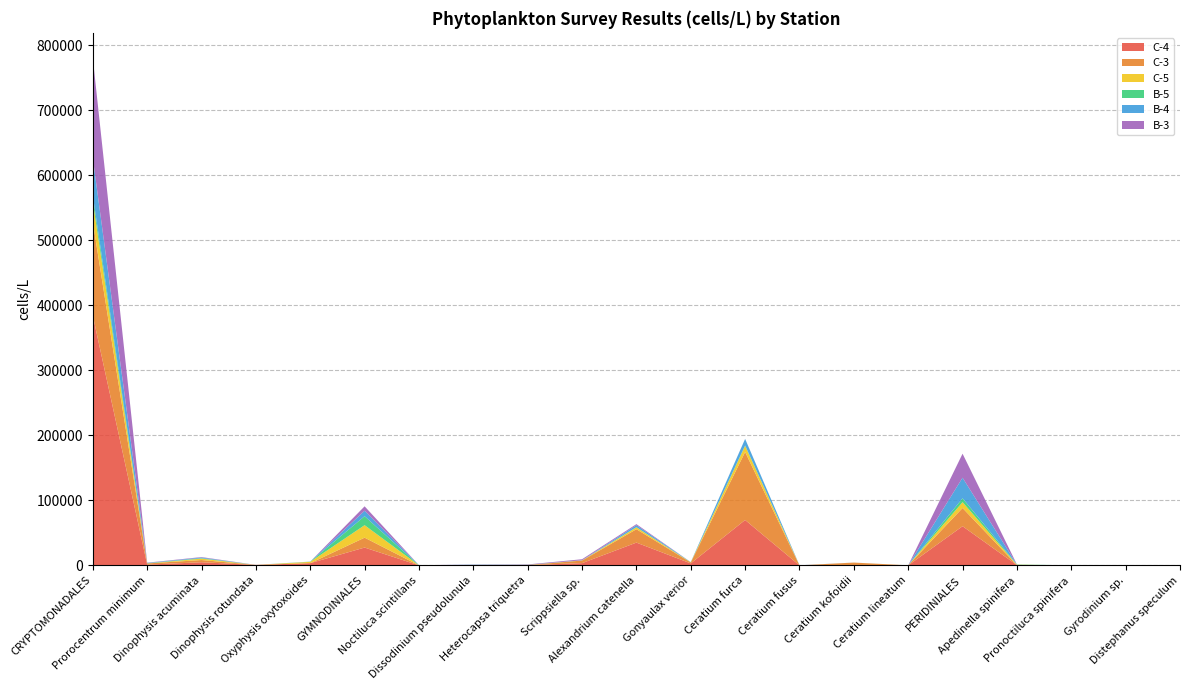

Reading left to right, extract all data points from this chart.

C-4: CRYPTOMONADALES=384000	Prorocentrum minimum=1100	Dinophysis acuminata=4800	Dinophysis rotundata=680	Oxyphysis oxytoxoides=3400	GYMNODINIALES=27400	Noctiluca scintillans=20	Dissodinium pseudolunula=240	Heterocapsa triquetra=400	Scrippsiella sp.=3400	Alexandrium catenella=35000	Gonyaulax verior=3000	Ceratium furca=69800	Ceratium fusus=20	Ceratium kofoidii=260	Ceratium lineatum=20	PERIDINIALES=60200	Apedinella spinifera=400	Pronoctiluca spinifera=0	Gyrodinium sp.=20	Distephanus speculum=0
C-3: CRYPTOMONADALES=144000	Prorocentrum minimum=1840	Dinophysis acuminata=3400	Dinophysis rotundata=20	Oxyphysis oxytoxoides=0	GYMNODINIALES=15200	Noctiluca scintillans=0	Dissodinium pseudolunula=200	Heterocapsa triquetra=0	Scrippsiella sp.=4000	Alexandrium catenella=20600	Gonyaulax verior=1480	Ceratium furca=104600	Ceratium fusus=0	Ceratium kofoidii=4000	Ceratium lineatum=60	PERIDINIALES=28000	Apedinella spinifera=0	Pronoctiluca spinifera=40	Gyrodinium sp.=40	Distephanus speculum=420
C-5: CRYPTOMONADALES=31200	Prorocentrum minimum=0	Dinophysis acuminata=2200	Dinophysis rotundata=0	Oxyphysis oxytoxoides=1980	GYMNODINIALES=19200	Noctiluca scintillans=20	Dissodinium pseudolunula=80	Heterocapsa triquetra=200	Scrippsiella sp.=200	Alexandrium catenella=2800	Gonyaulax verior=200	Ceratium furca=9400	Ceratium fusus=0	Ceratium kofoidii=20	Ceratium lineatum=0	PERIDINIALES=9000	Apedinella spinifera=600	Pronoctiluca spinifera=0	Gyrodinium sp.=200	Distephanus speculum=0
B-5: CRYPTOMONADALES=9600	Prorocentrum minimum=400	Dinophysis acuminata=580	Dinophysis rotundata=20	Oxyphysis oxytoxoides=240	GYMNODINIALES=13800	Noctiluca scintillans=80	Dissodinium pseudolunula=180	Heterocapsa triquetra=200	Scrippsiella sp.=200	Alexandrium catenella=400	Gonyaulax verior=200	Ceratium furca=640	Ceratium fusus=0	Ceratium kofoidii=20	Ceratium lineatum=20	PERIDINIALES=6000	Apedinella spinifera=400	Pronoctiluca spinifera=40	Gyrodinium sp.=0	Distephanus speculum=0
B-4: CRYPTOMONADALES=57600	Prorocentrum minimum=400	Dinophysis acuminata=1080	Dinophysis rotundata=0	Oxyphysis oxytoxoides=160	GYMNODINIALES=8400	Noctiluca scintillans=100	Dissodinium pseudolunula=300	Heterocapsa triquetra=20	Scrippsiella sp.=20	Alexandrium catenella=3000	Gonyaulax verior=140	Ceratium furca=10000	Ceratium fusus=140	Ceratium kofoidii=0	Ceratium lineatum=0	PERIDINIALES=31600	Apedinella spinifera=0	Pronoctiluca spinifera=0	Gyrodinium sp.=40	Distephanus speculum=0
B-3: CRYPTOMONADALES=153600	Prorocentrum minimum=400	Dinophysis acuminata=700	Dinophysis rotundata=40	Oxyphysis oxytoxoides=20	GYMNODINIALES=6800	Noctiluca scintillans=20	Dissodinium pseudolunula=300	Heterocapsa triquetra=600	Scrippsiella sp.=1600	Alexandrium catenella=1600	Gonyaulax verior=0	Ceratium furca=80	Ceratium fusus=40	Ceratium kofoidii=0	Ceratium lineatum=0	PERIDINIALES=36920	Apedinella spinifera=0	Pronoctiluca spinifera=0	Gyrodinium sp.=140	Distephanus speculum=0